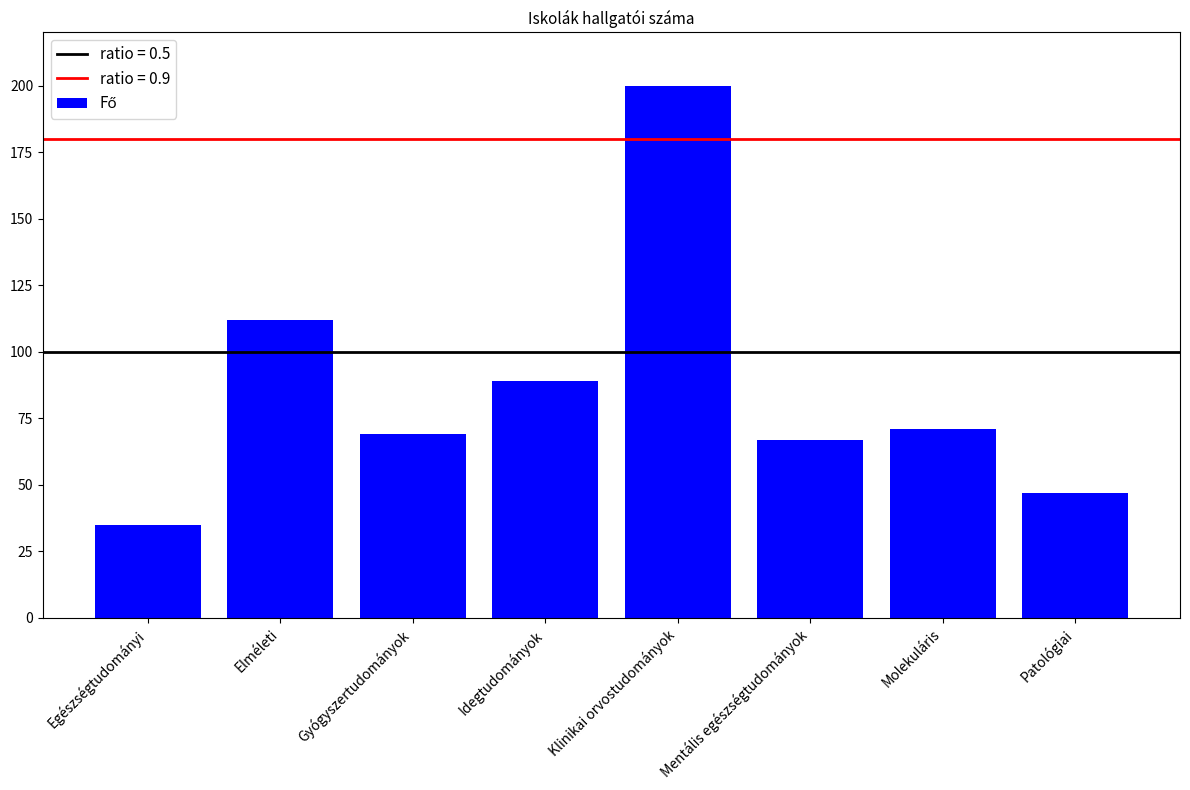

The value at Gyógyszertudományok is 69. True or false?

True